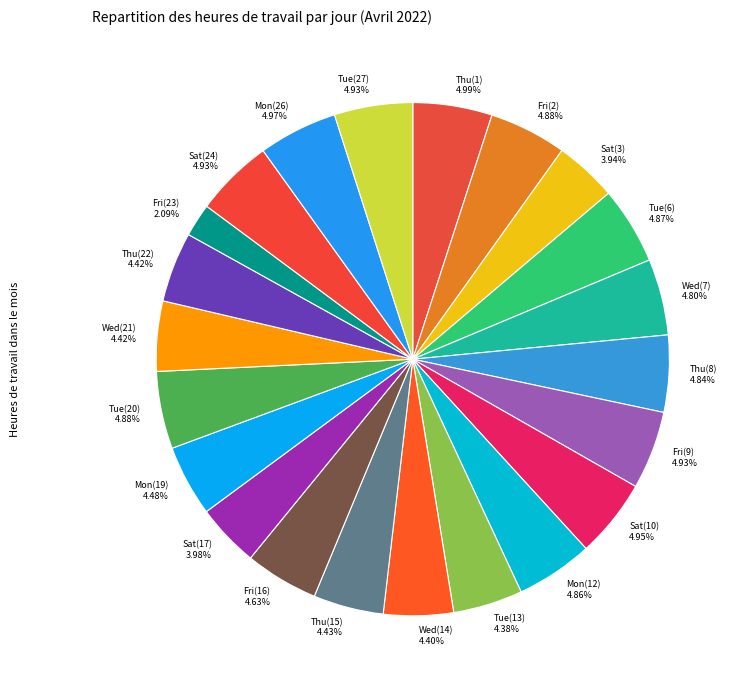

Count the number of slices in the pie.

22